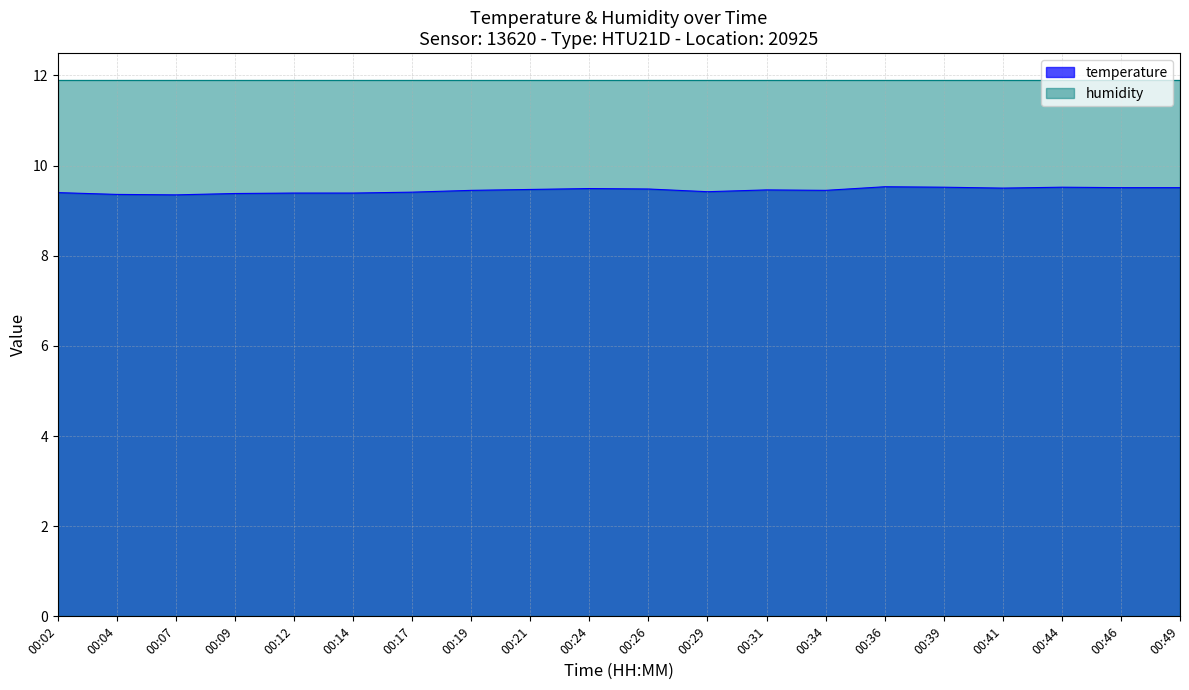

Which category has the lowest value across all series?

00:07